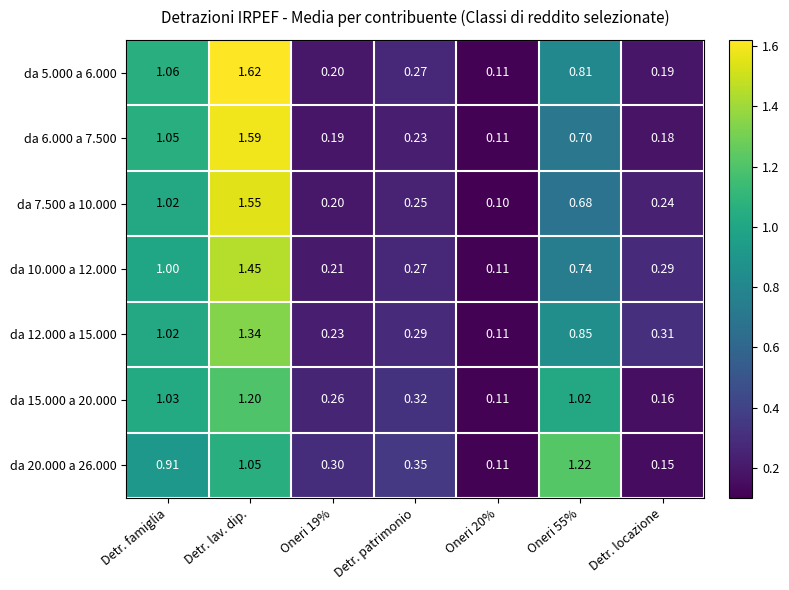

Is the value of da 7.500 a 10.000 at Detr. locazione greater than the value of da 6.000 a 7.500 at Detr. locazione?

Yes